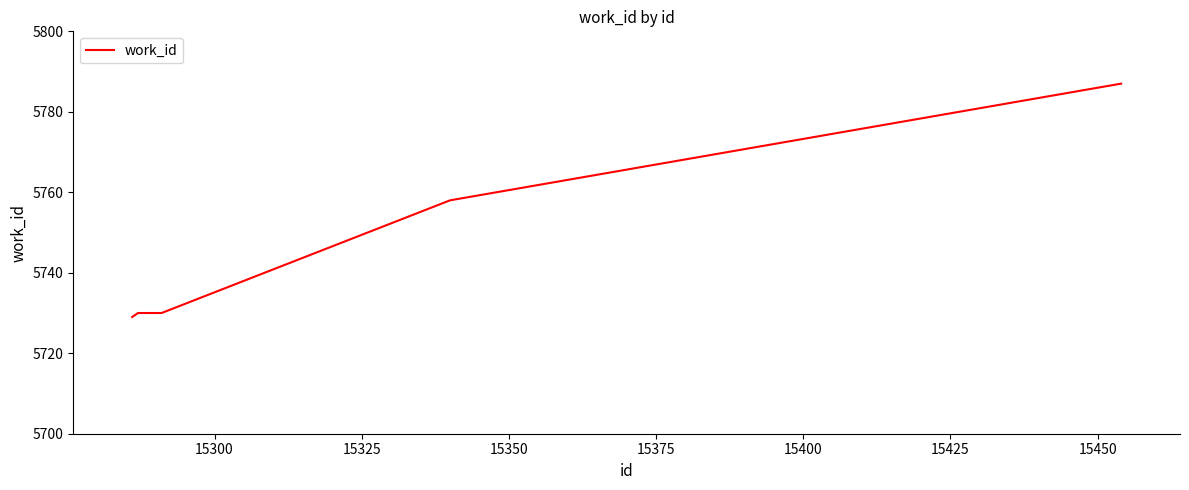

What is the maximum value shown in the chart?

5787